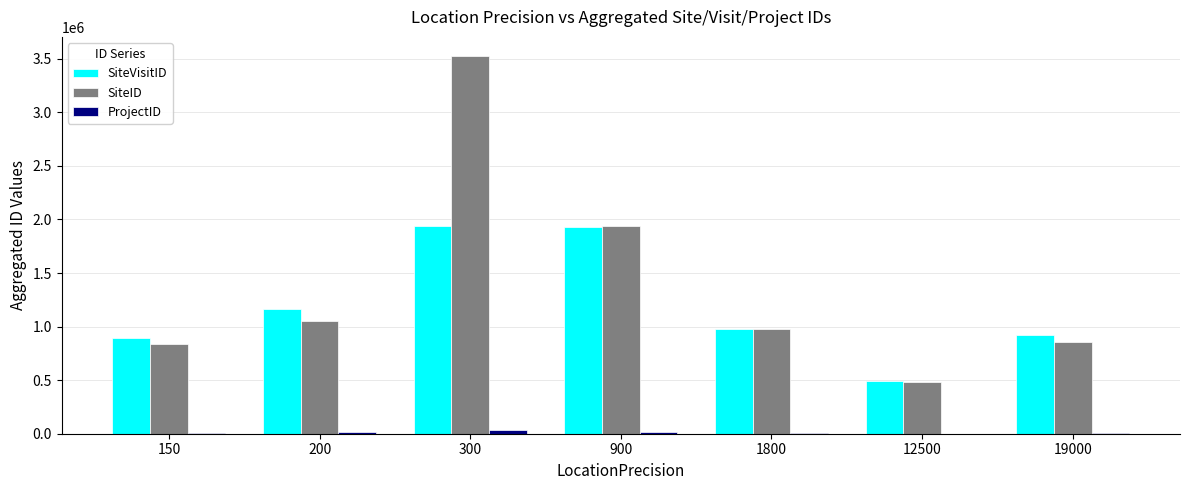

The value of SiteID at 1800 is 981764. True or false?

True